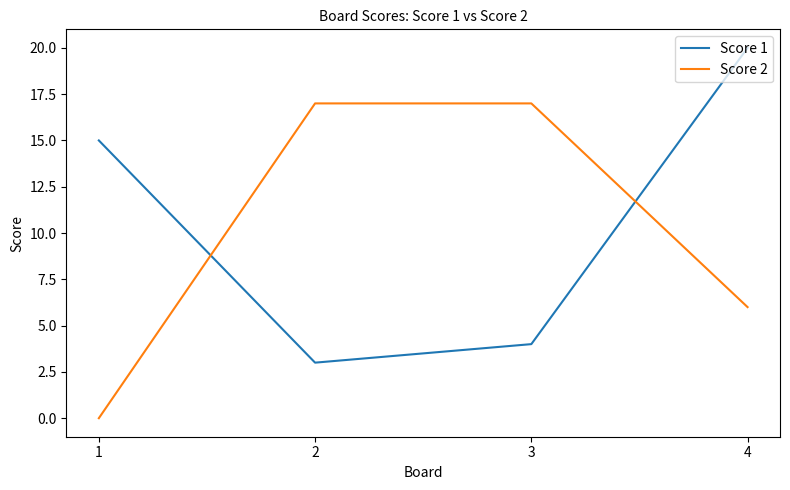

Rank the series by their average value, from lowest to highest.

Score 2, Score 1